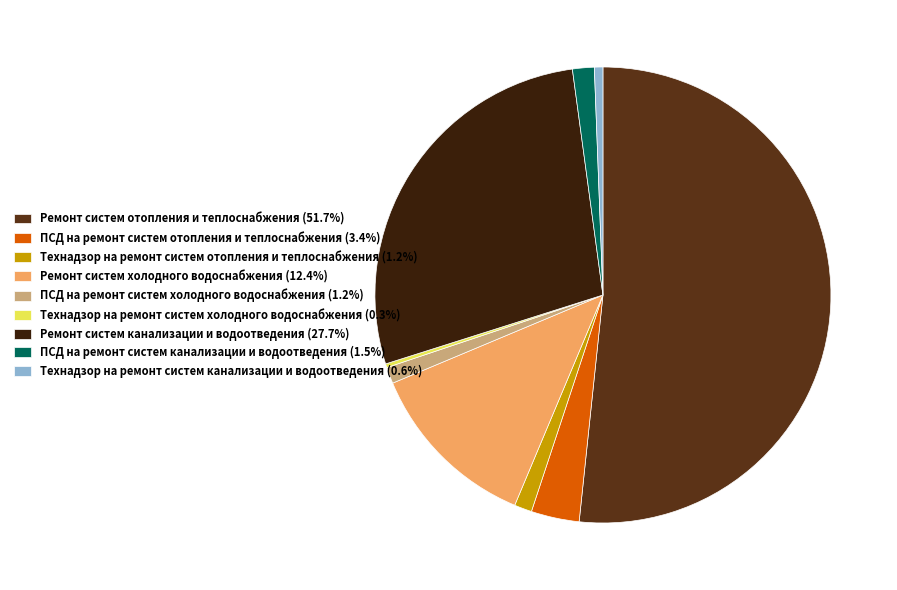

Combined, do ПСД на ремонт систем холодного водоснабжения (1.2%) and Технадзор на ремонт систем канализации и водоотведения (0.6%) account for over 50%?

No